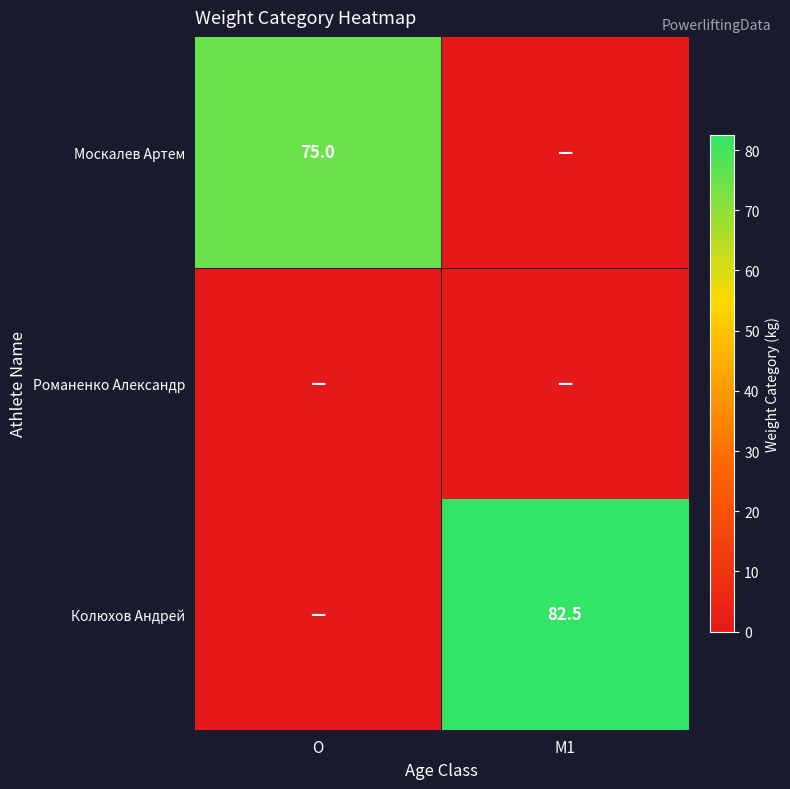

How many distinct data groups are displayed?

3